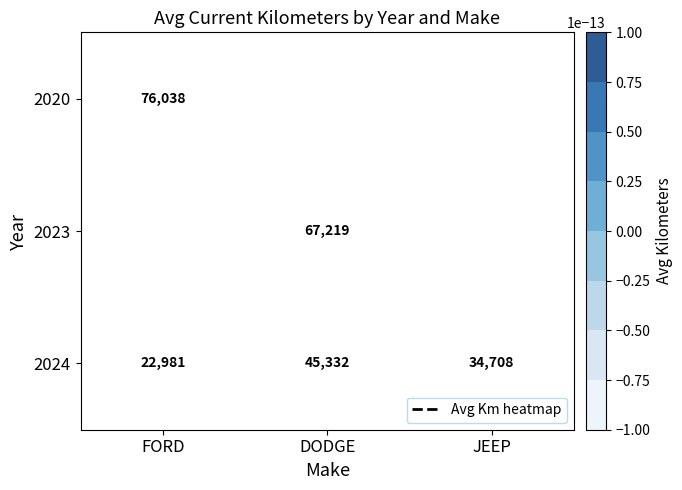

Is the value of 2020 at DODGE greater than the value of 2023 at FORD?

No